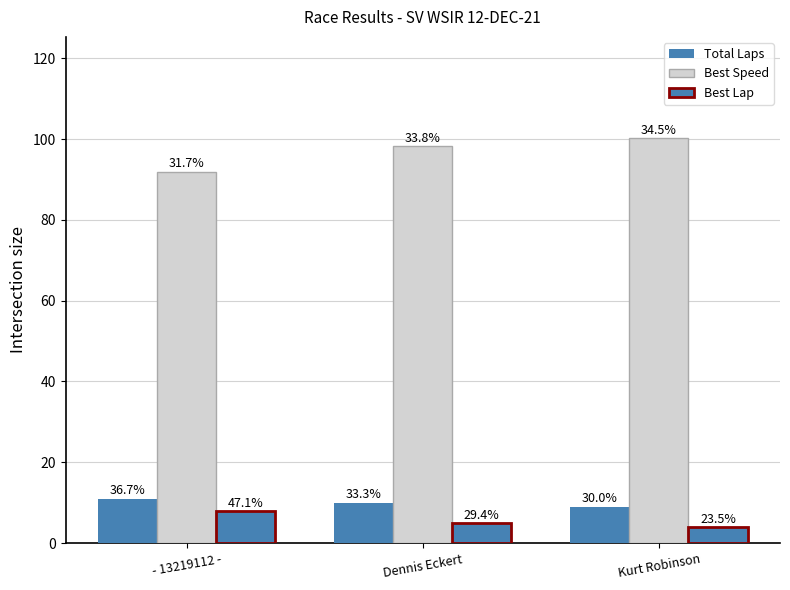

What is the minimum value shown in the chart?

4.0